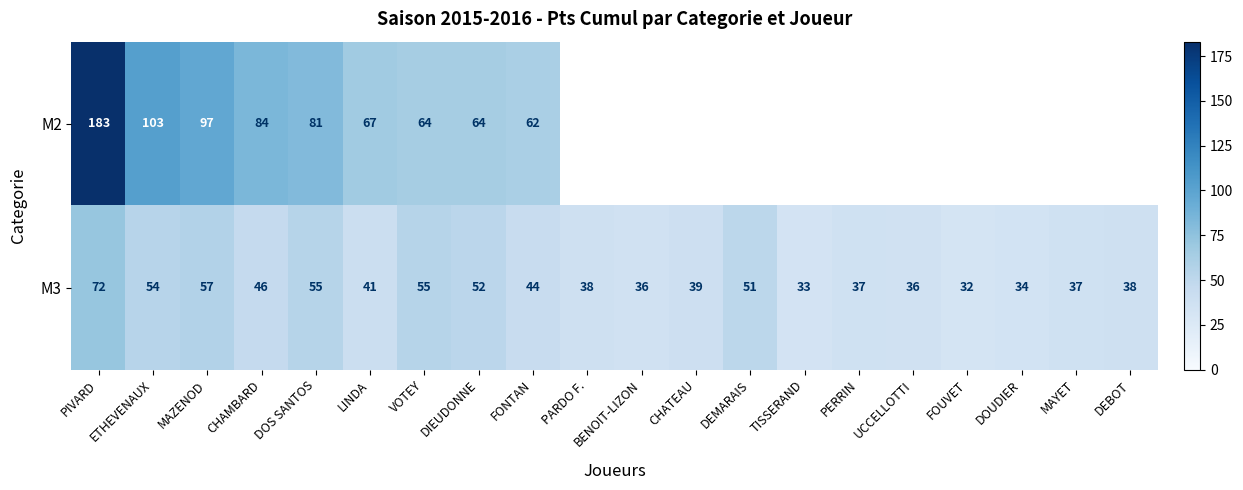

What is the greatest value displayed?

183.0